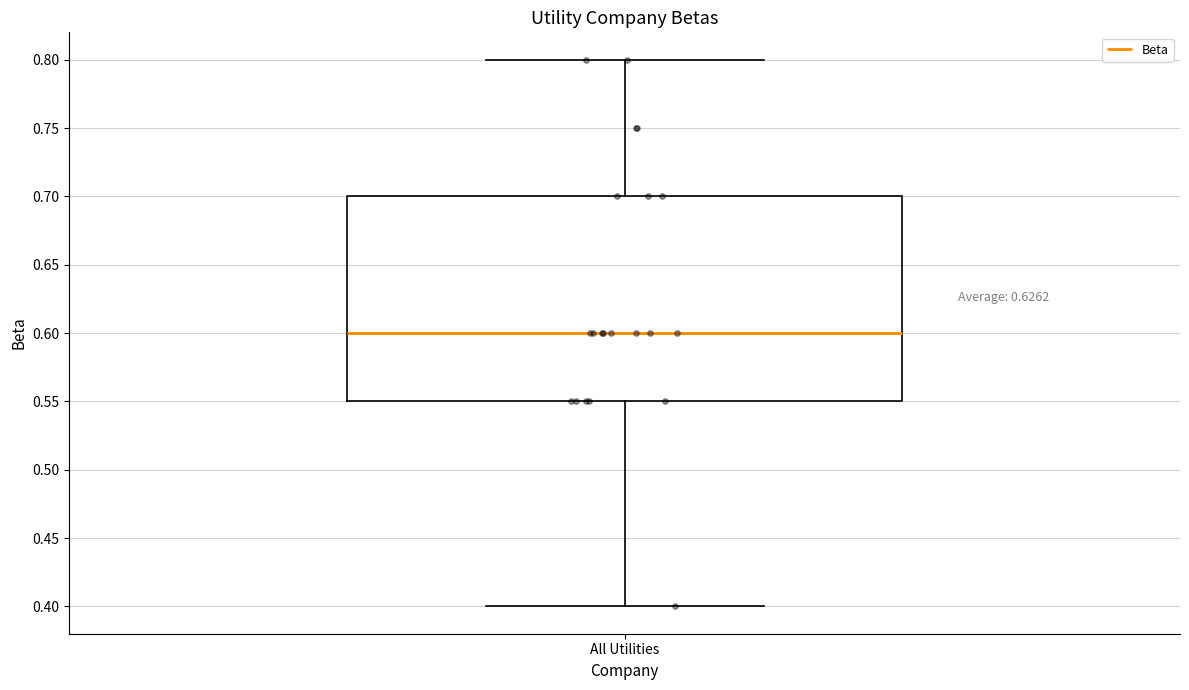

Read this box plot against the y-axis: the position of the median line, the range covered by the box, and the ends of both whiskers. The values are not printed on the chart, so give them approximately, as read against the axis.

median 0.60, box 0.55 to 0.70, whiskers 0.40 to 0.80